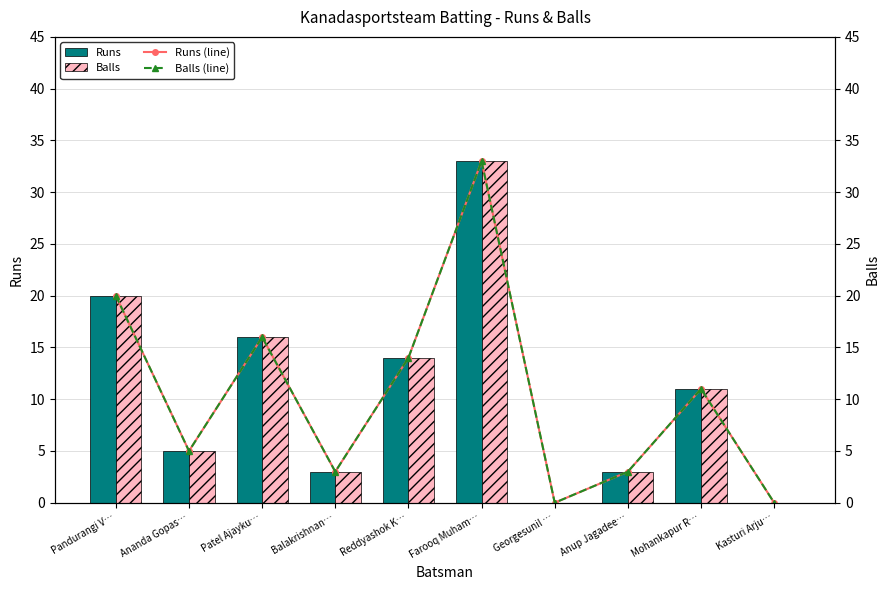

List the labels in order of Balls (line) value, largest first.

Farooq Muham…, Pandurangi V…, Patel Ajayku…, Reddyashok K…, Mohankapur R…, Ananda Gopas…, Balakrishnan…, Anup Jagadee…, Georgesunil …, Kasturi Arju…